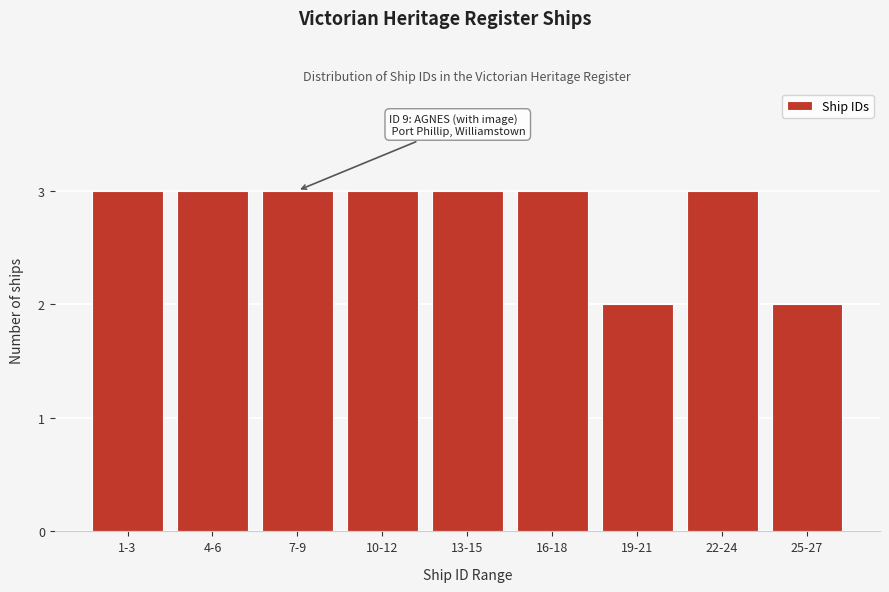

Reading left to right, list all the values displayed in this chart.

3	3	3	3	3	3	2	3	2